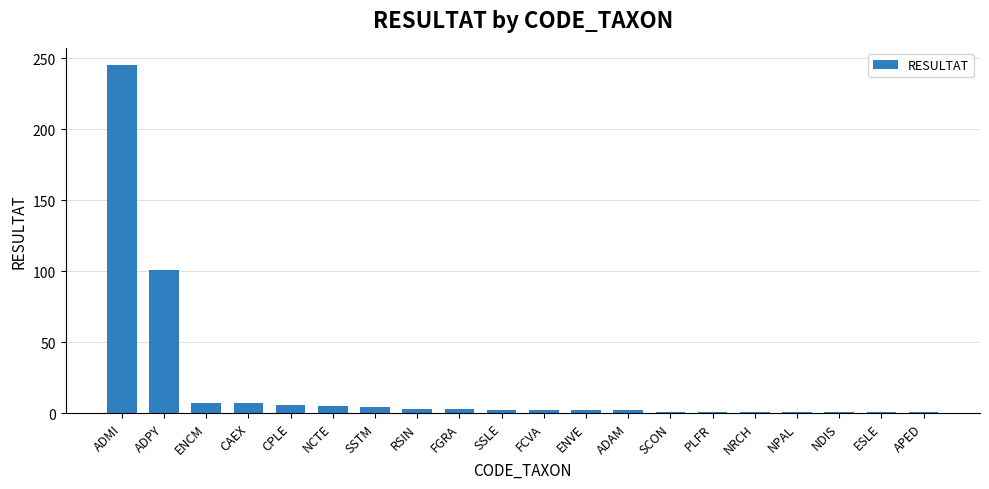

What is the maximum value shown in the chart?

245